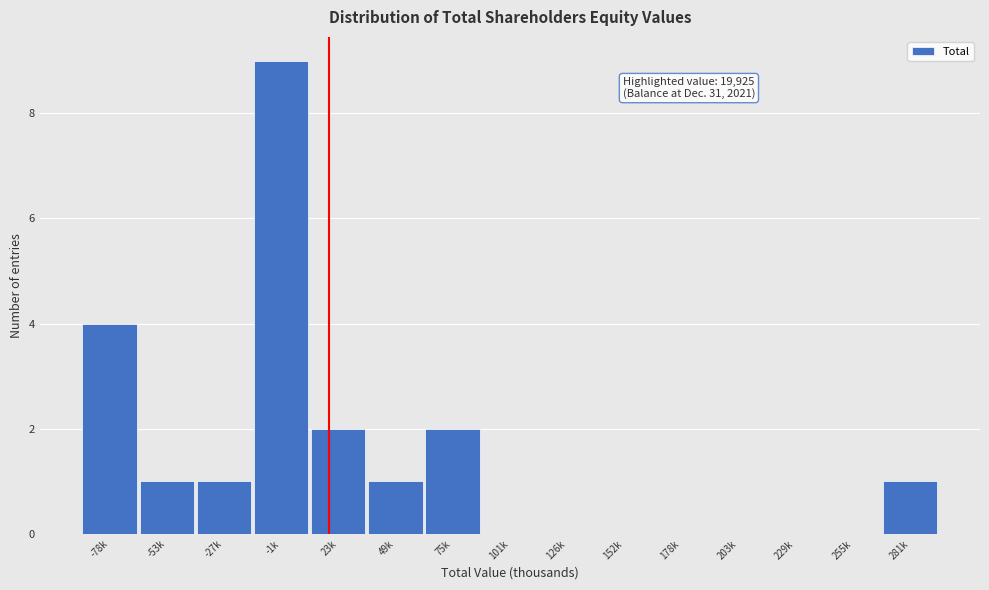

Reading left to right, transcribe all the data shown in this chart.

-78k=4	-53k=1	-27k=1	-1k=9	23k=2	49k=1	75k=2	101k=0	126k=0	152k=0	178k=0	203k=0	229k=0	255k=0	281k=1